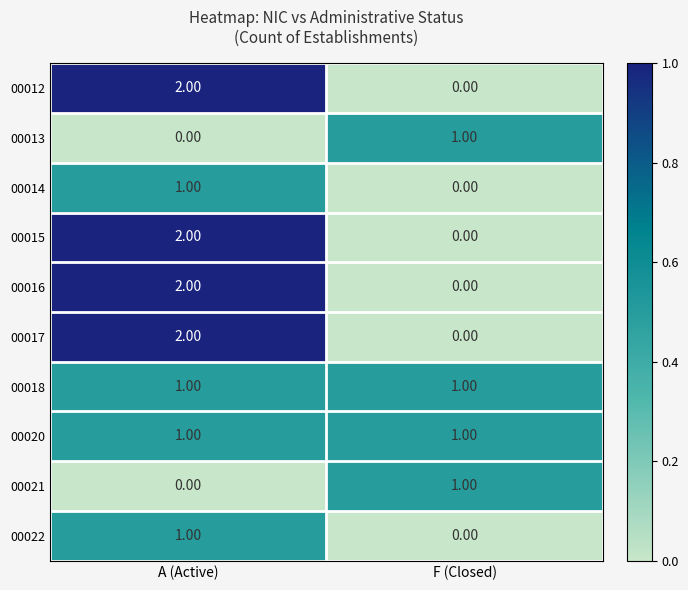

At which category does the chart reach its peak across all series?

A (Active)